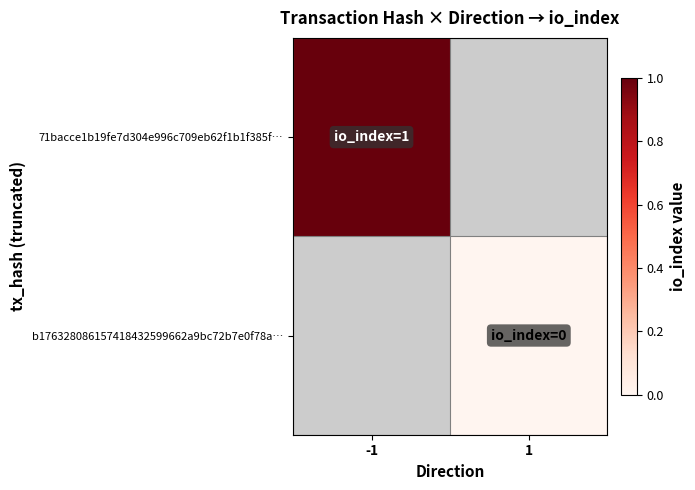

At how many categories does at least one series exceed 0?

1